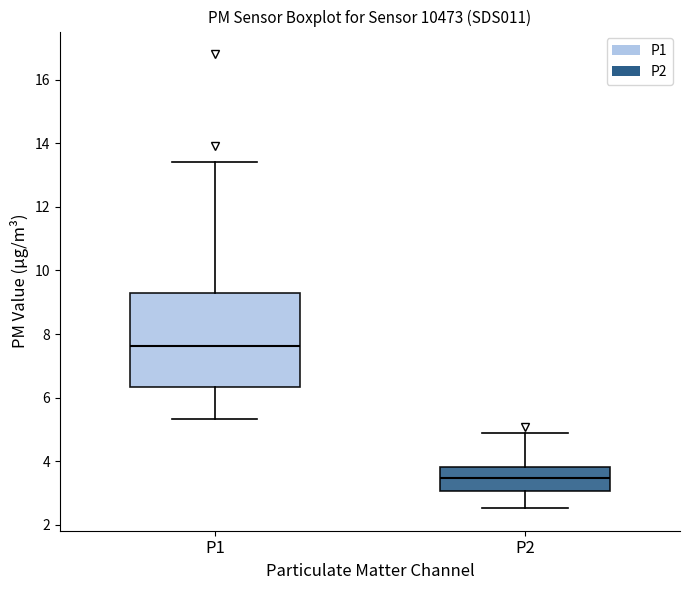

Where does the lower whisker of the box for P1 end on the y-axis? The values are not printed on the chart, so give them approximately, as read against the axis.

5.4